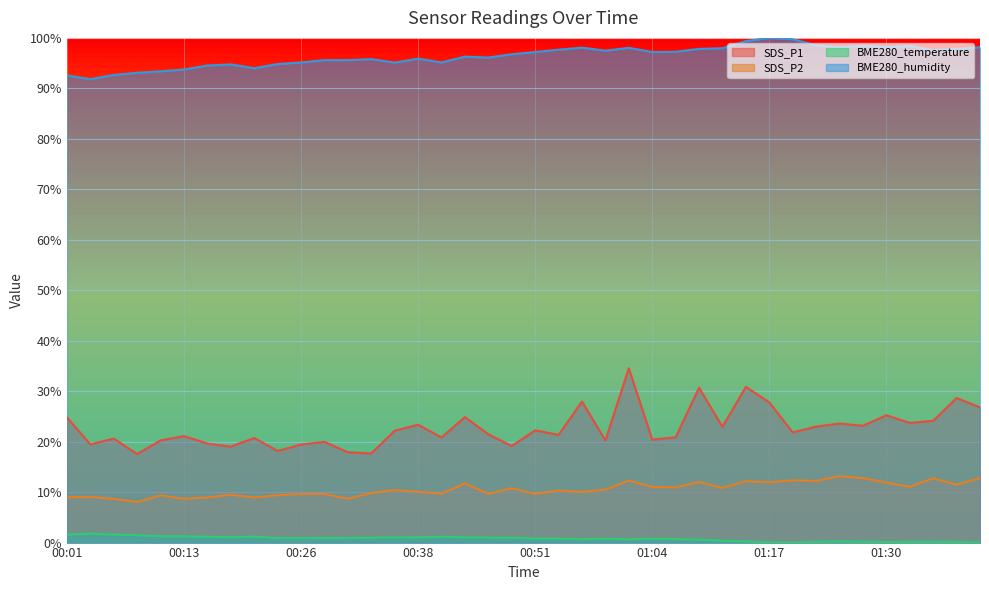

What is the spread (max minus min) of values at 00:09?

91.6